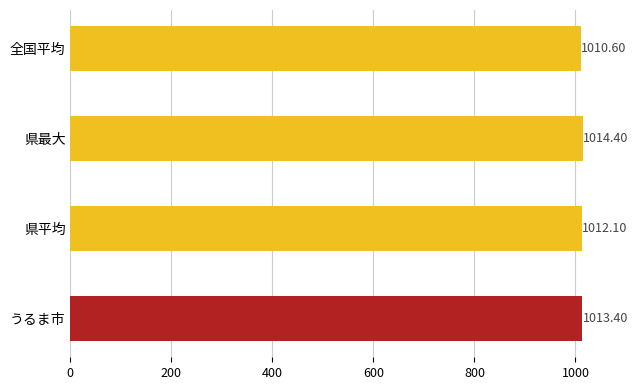

Which label corresponds to the largest value in the chart?

県最大